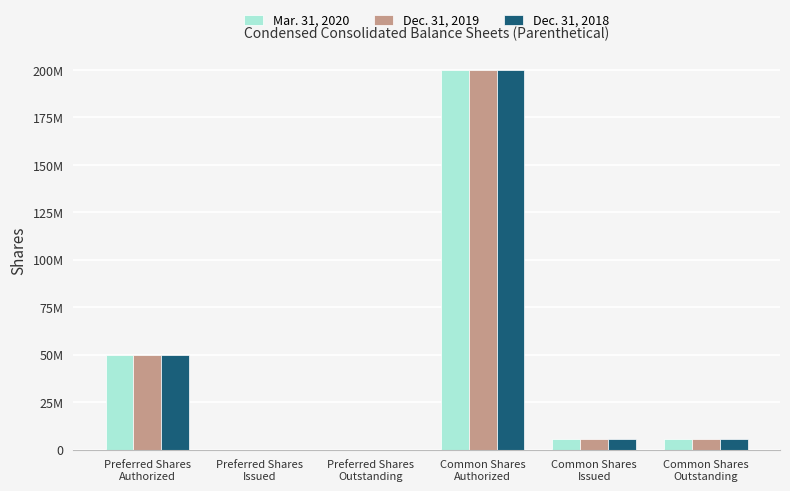

Between Common Shares
Outstanding and Preferred Shares
Issued, which is larger?

Common Shares
Outstanding